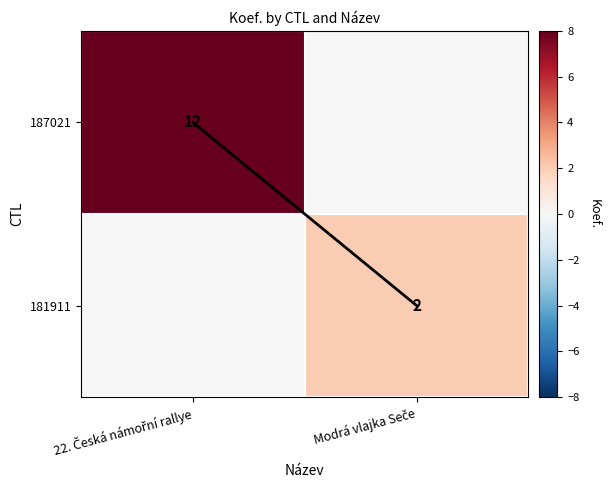

What is the total value across all series at 22. Česká námořní rallye?

12